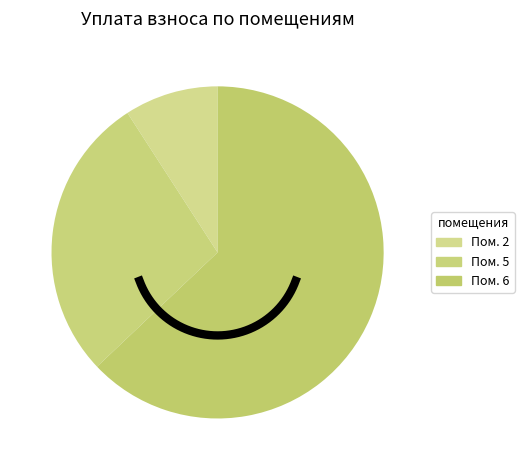

To the nearest percent, what percentage of the pie is 6?

63%